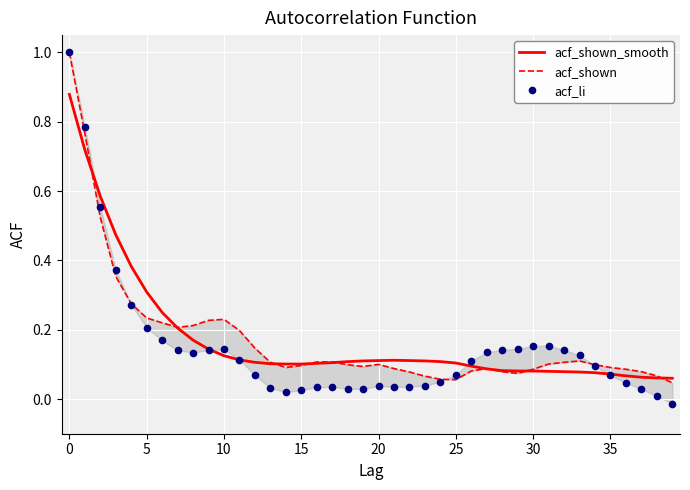

Rank the series at 15 from highest to lowest value.

acf_shown_smooth, acf_shown, acf_li